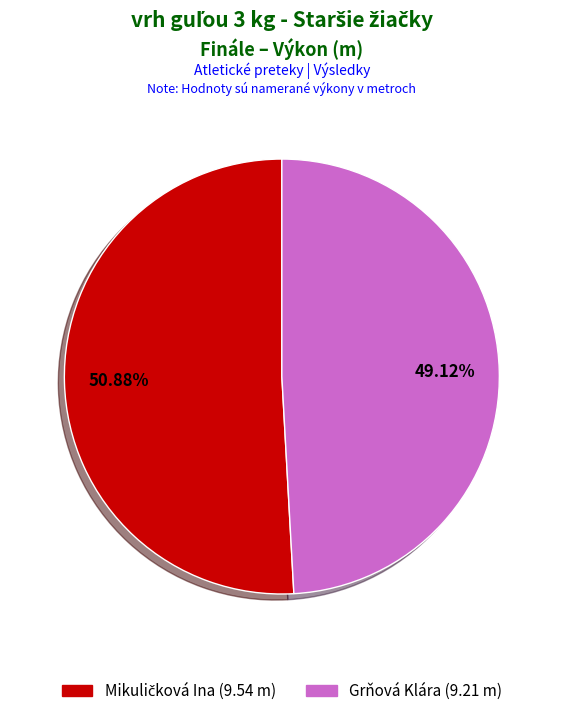

Which category has the smallest portion of the pie?

Grňová Klára